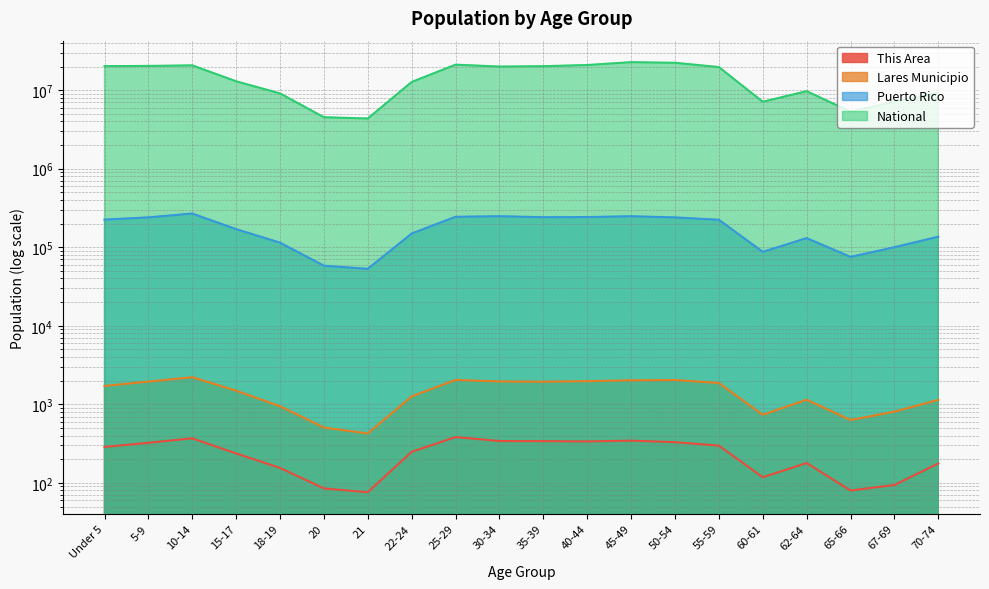

At 22-24, list the series in order from largest to smallest.

National, Puerto Rico, Lares Municipio, This Area